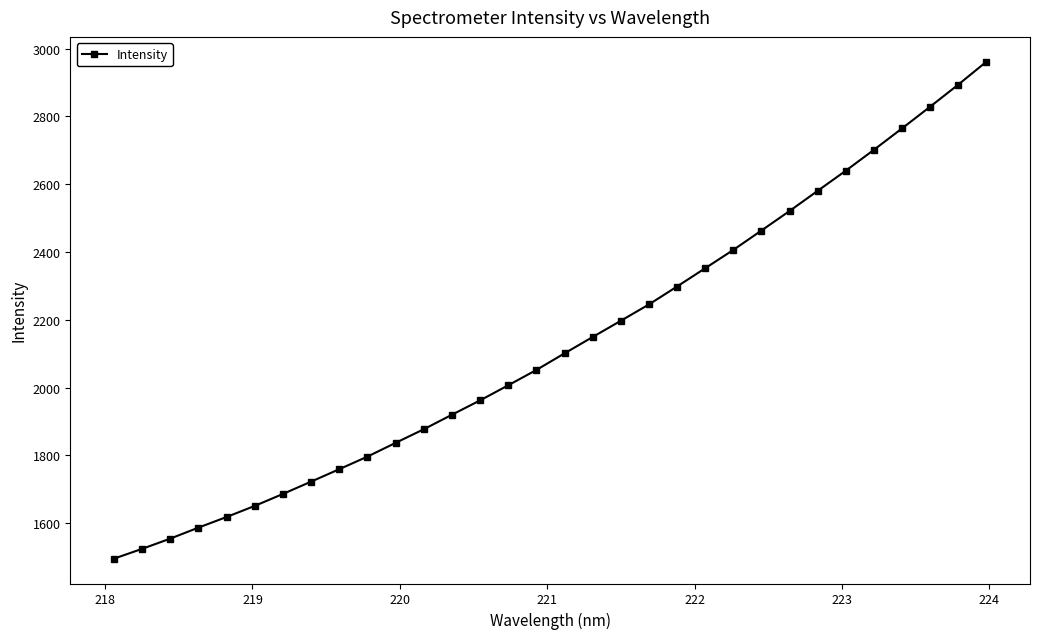

What is the difference between the second highest and second lowest values?

1369.7